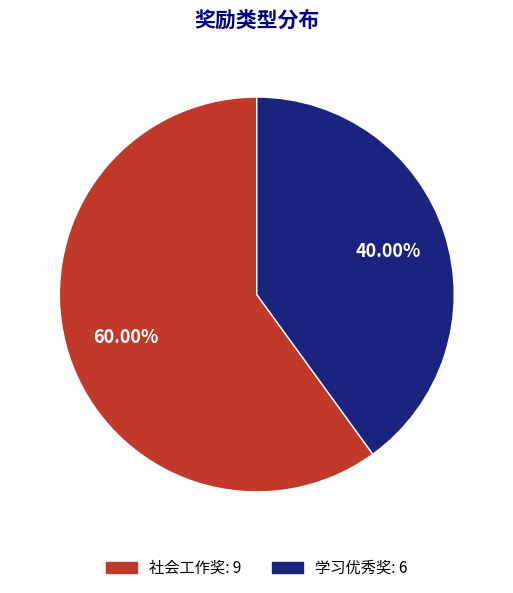

To the nearest percent, what percentage of the pie is 社会工作奖?

60%